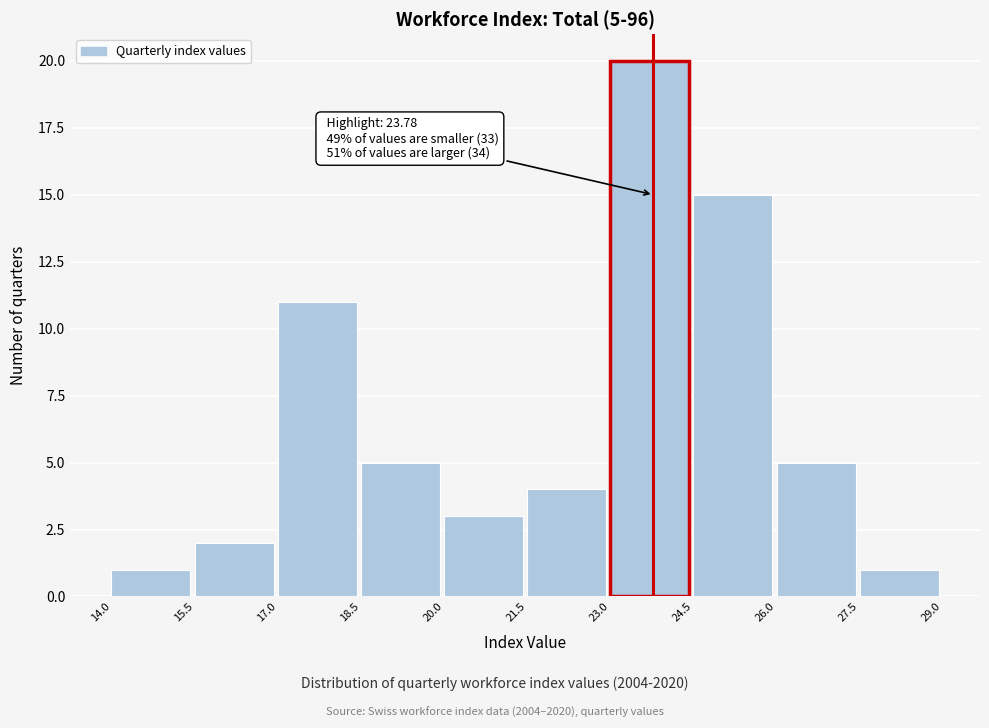

Which range on the x-axis has the tallest bar?

23.0 to 24.5